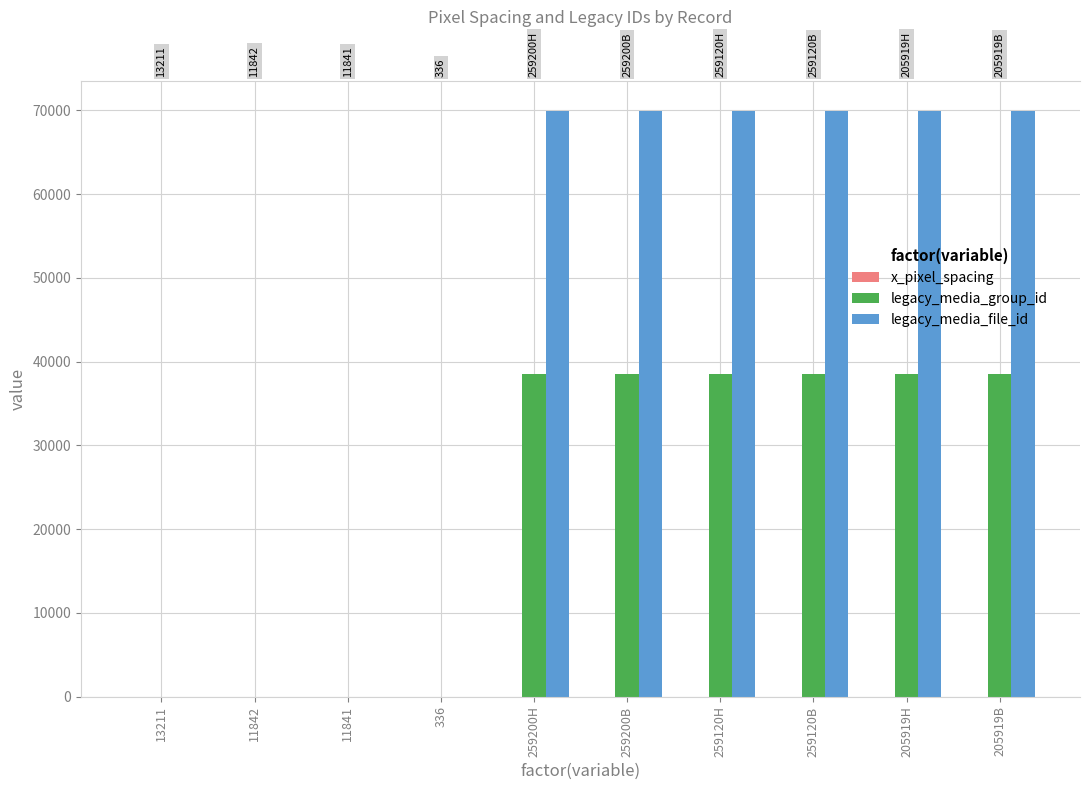

How many values in the legacy_media_group_id series exceed 38494?

4